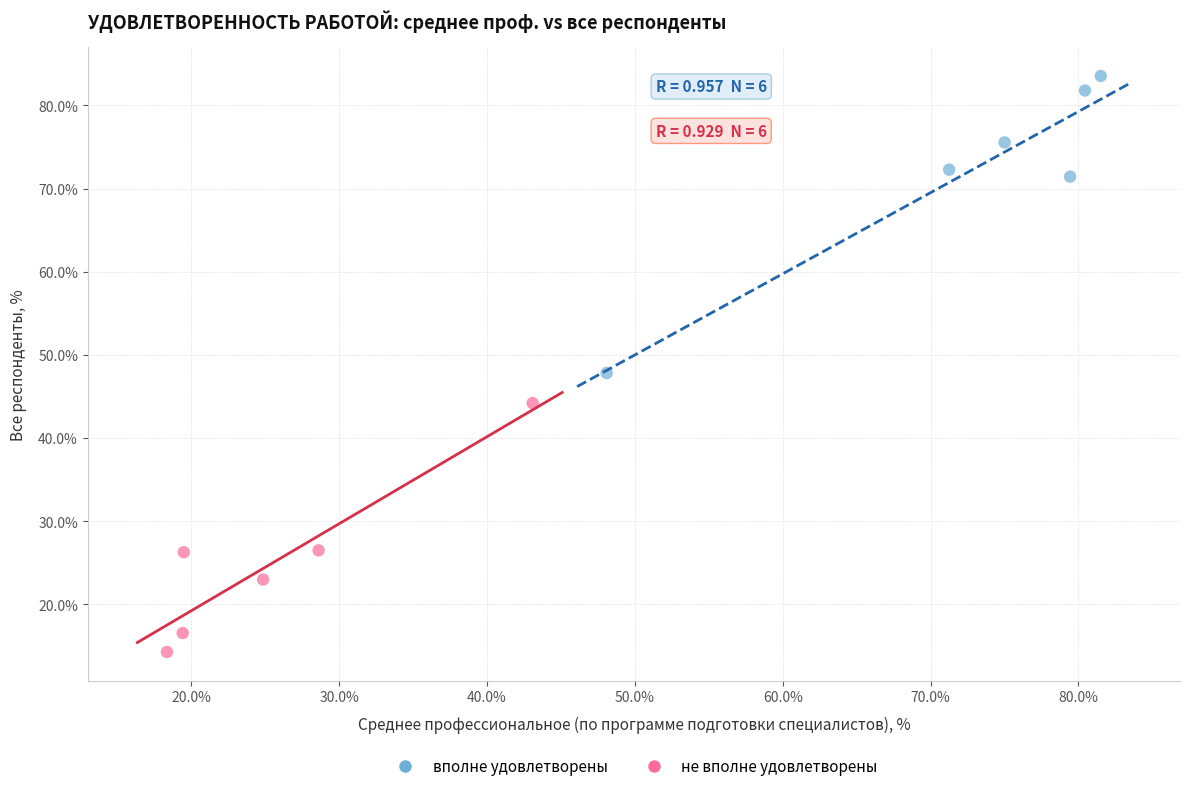

Which series reaches the minimum Y coordinate?

не вполне удовлетворены